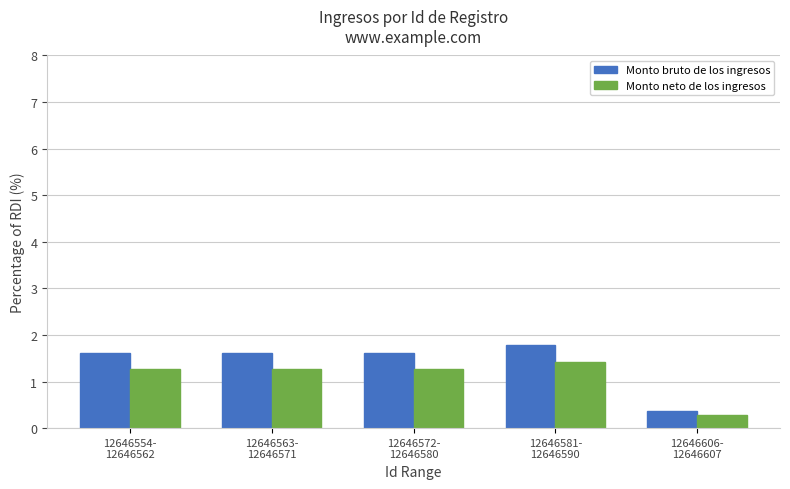

Which series has the widest spread of values?

Monto bruto de los ingresos